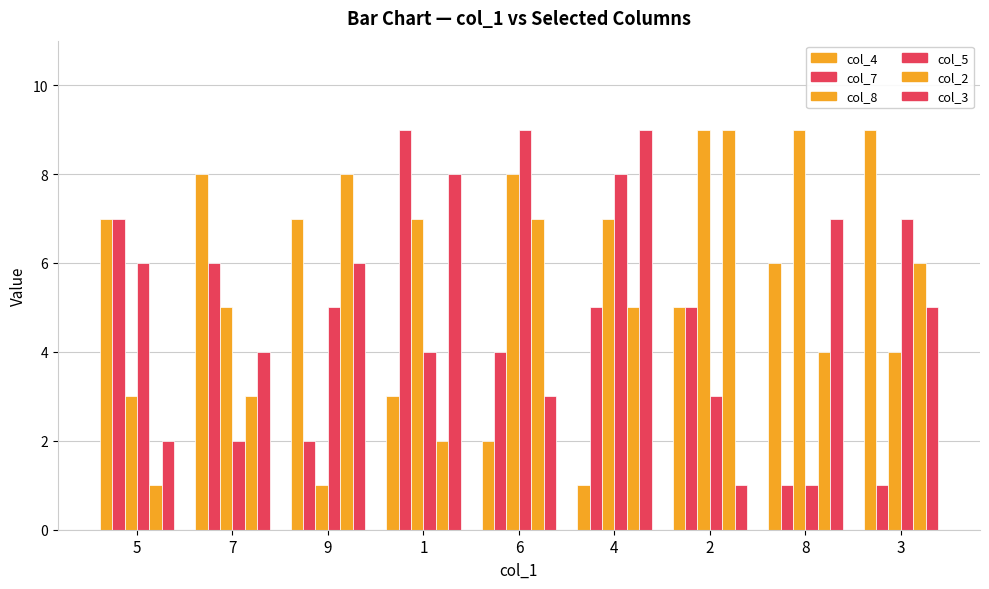

How many data points in col_2 are less than 5?

4